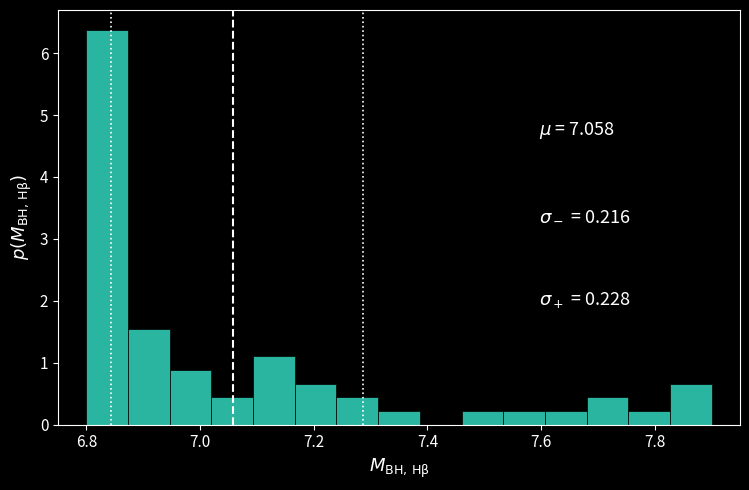

Read against the x-axis, roughly where is the centre of the tallest bar?

6.84